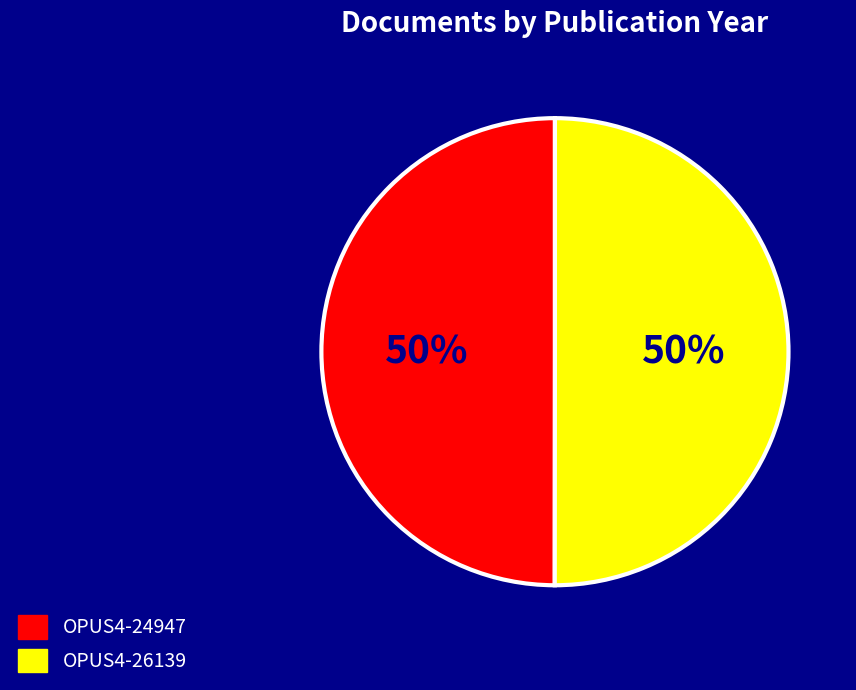

The OPUS4-26139 slice represents 36% of the pie. True or false?

False